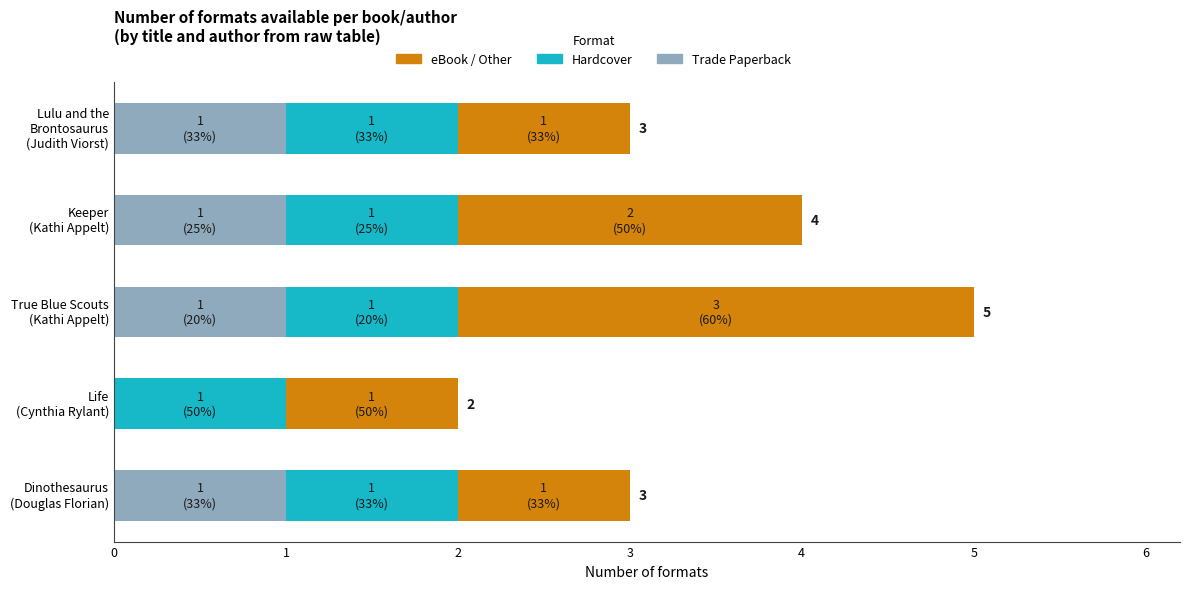

What are all the series names shown in the legend?

eBook / Other, Hardcover, Trade Paperback